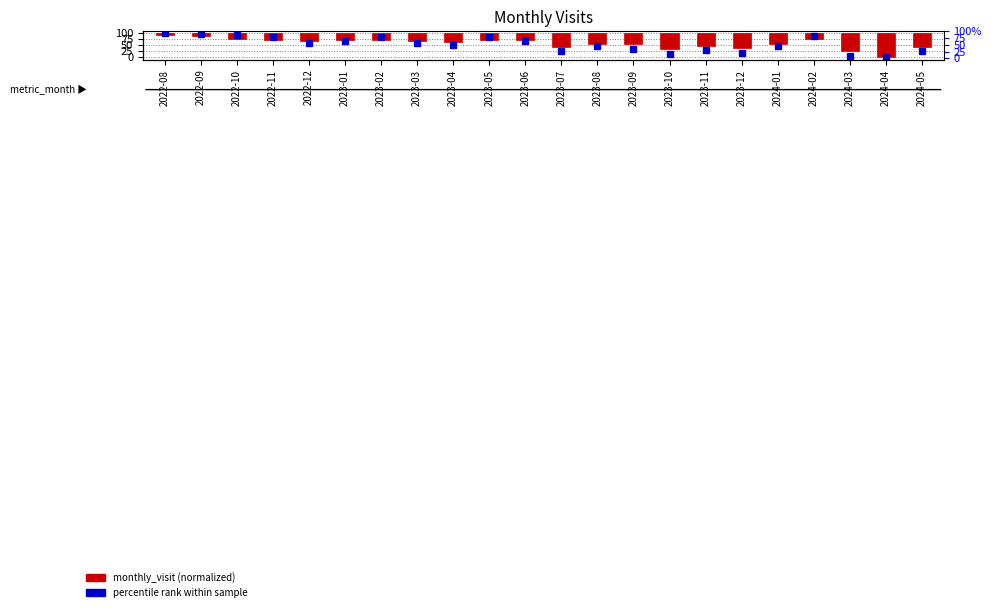

List the labels in order of value, smallest first.

2024-04, 2024-03, 2023-10, 2023-12, 2023-07, 2024-05, 2023-11, 2023-09, 2023-08, 2024-01, 2023-04, 2022-12, 2023-03, 2023-01, 2023-06, 2022-11, 2023-02, 2023-05, 2024-02, 2022-10, 2022-09, 2022-08